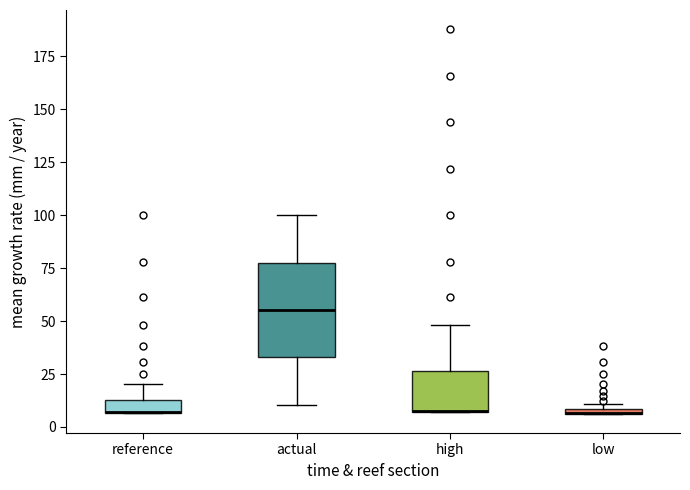

Comparing the boxes themselves (not the whiskers), which one is the tallest?

actual